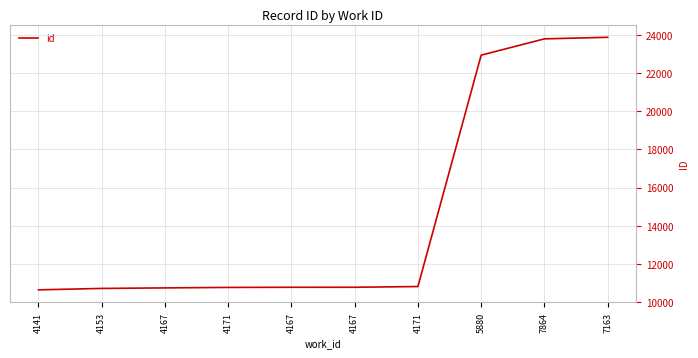

How many lines are shown in the chart?

1